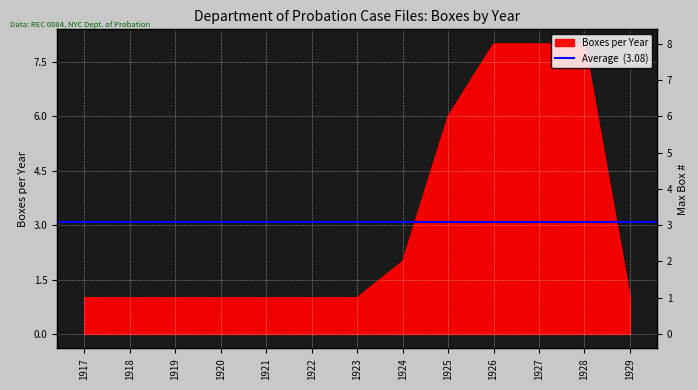

What is the sum of all values?

40